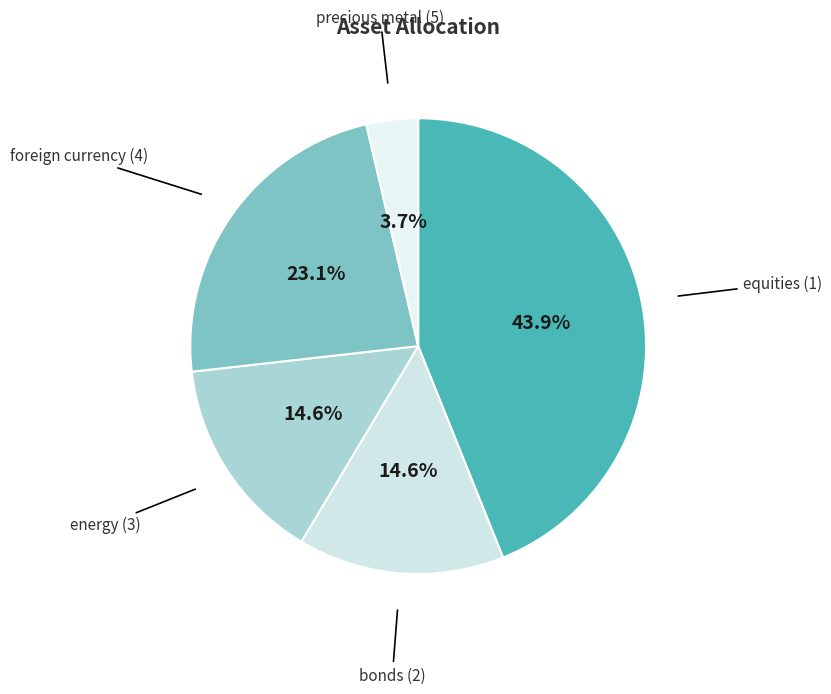

To the nearest percent, what is the difference between the largest and smallest slice percentages?

40%